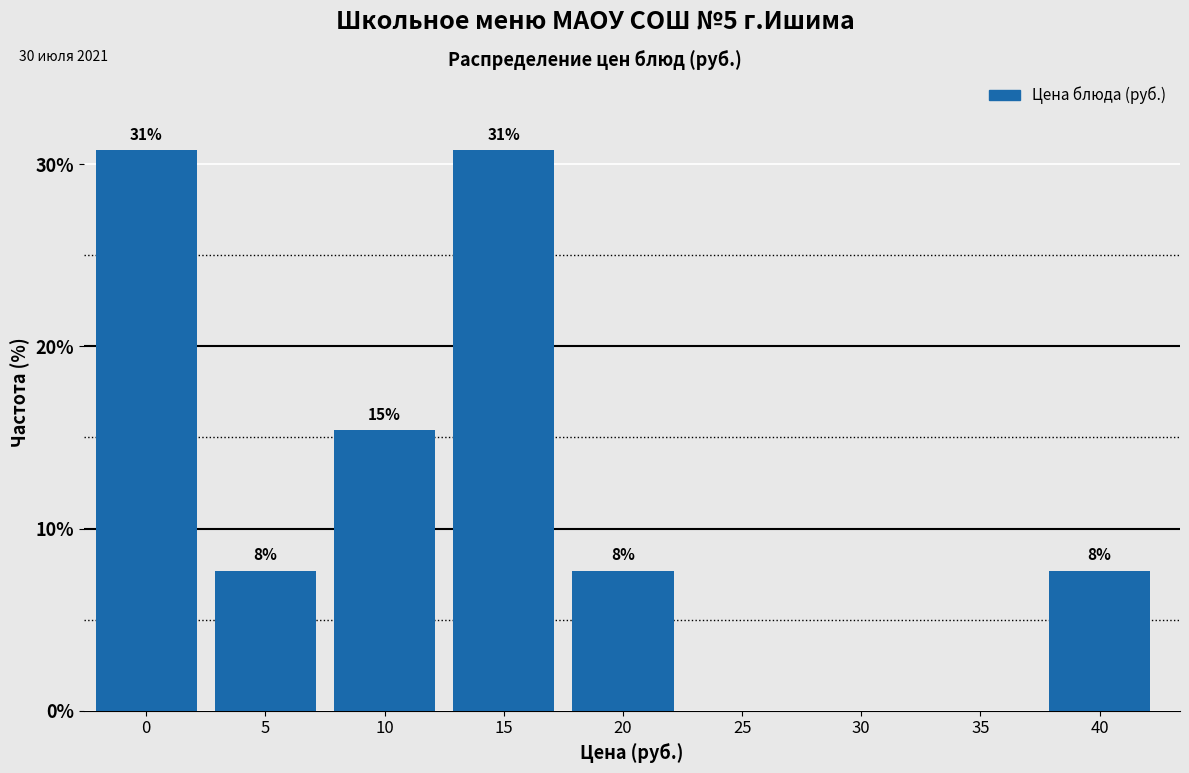

Are the bars horizontal?

No